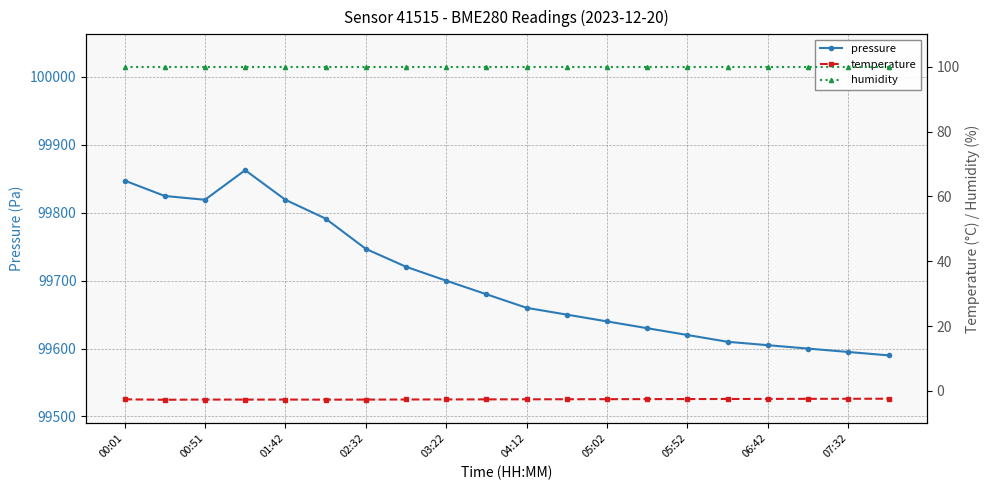

True or false: temperature and pressure intersect in this chart.

False